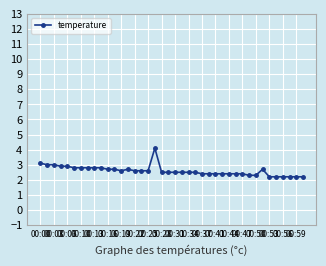

What is the value of the 17th point from the left?

2.6